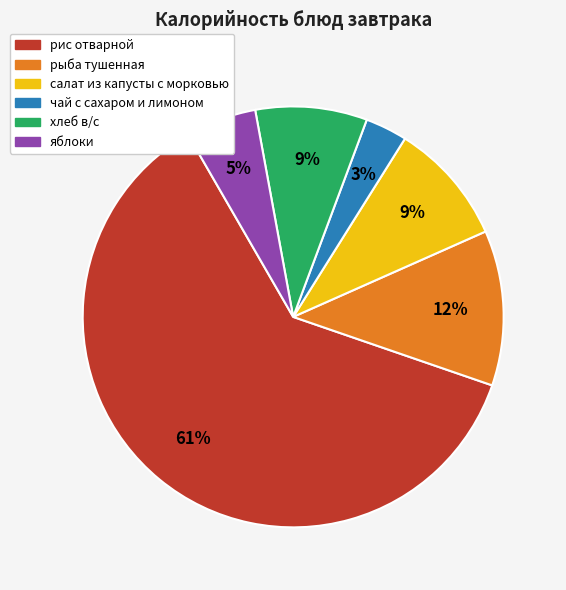

Between чай с сахаром и лимоном and хлеб в/с, which is larger?

хлеб в/с